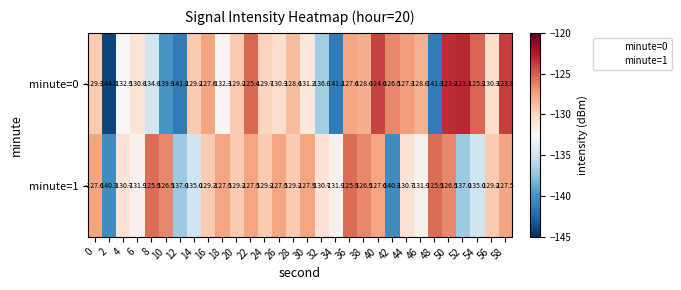

True or false: minute=1 has a value of -135.0 at 54.

True